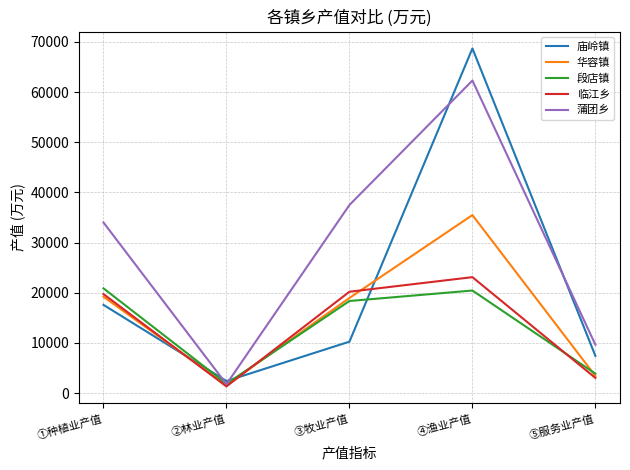

Between ①种植业产值 and ⑤服务业产值, which series saw the biggest shift?

蒲团乡